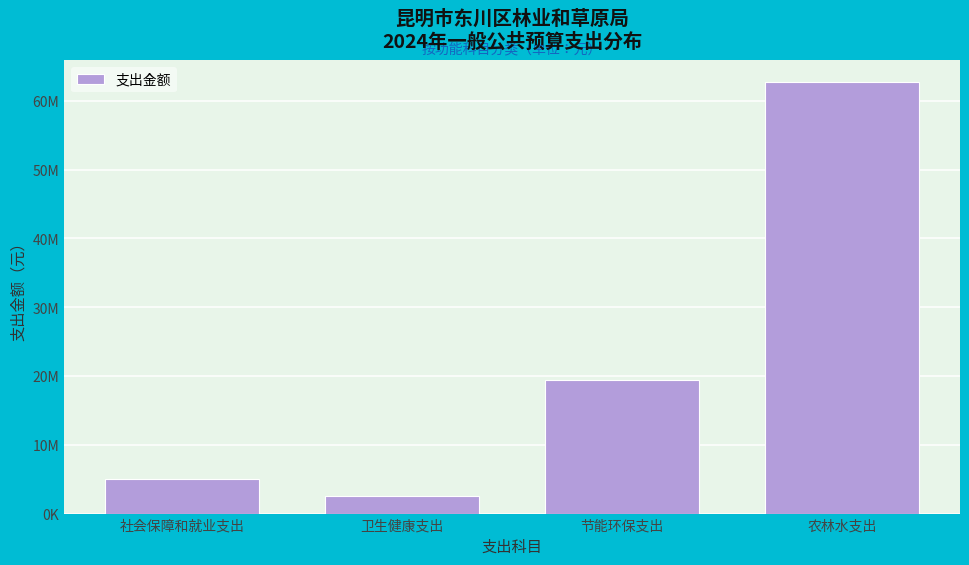

Are the bars horizontal?

No